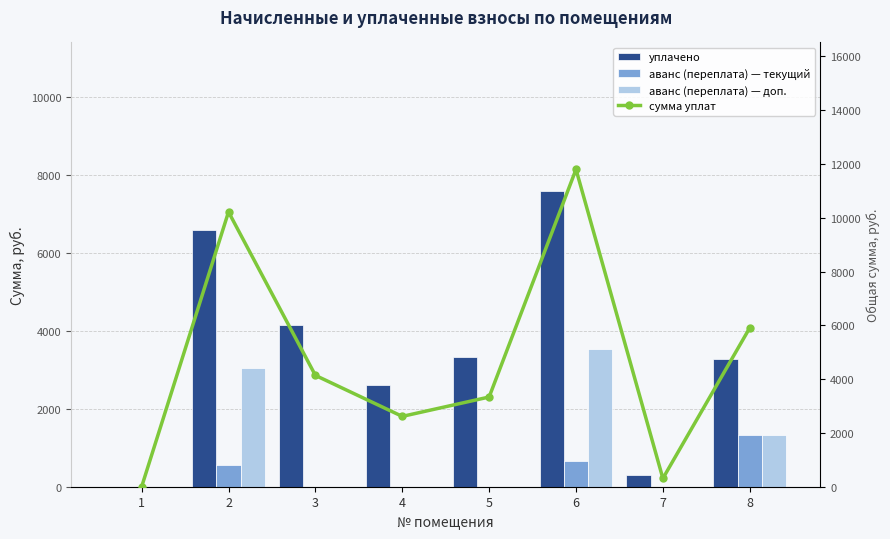

Reading left to right, list all the values displayed in this chart.

уплачено: 0.0	6600.0	4138.8	2614.0	3334.8	7600.0	309.3	3274.0
аванс (переплата) — текущий: 0.0	567.3	0.0	0.0	0.0	667.9	0.0	1315.1
аванс (переплата) — доп.: 0.0	3047.5	0.0	0.0	0.0	3528.3	0.0	1315.8
сумма уплат: 0.0	10214.8	4138.8	2614.0	3334.8	11796.2	309.3	5904.9